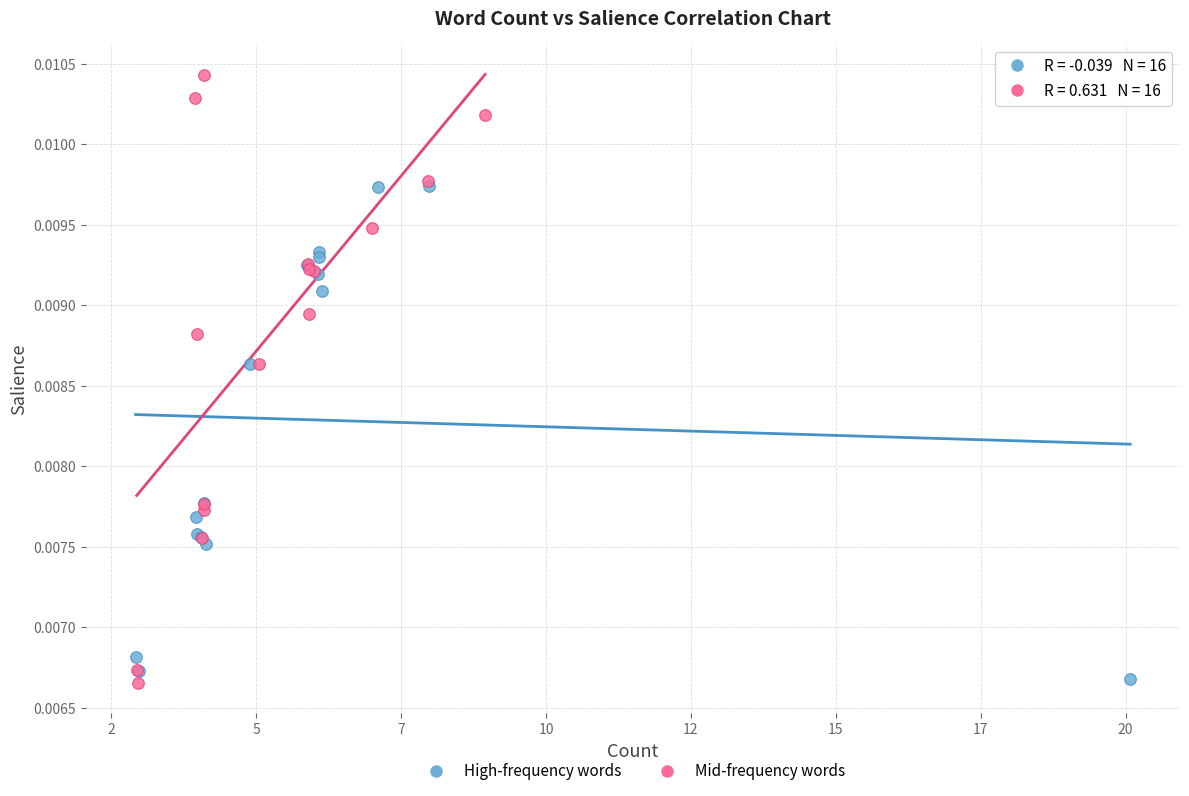

Which series contains the highest Y value?

Mid-frequency words